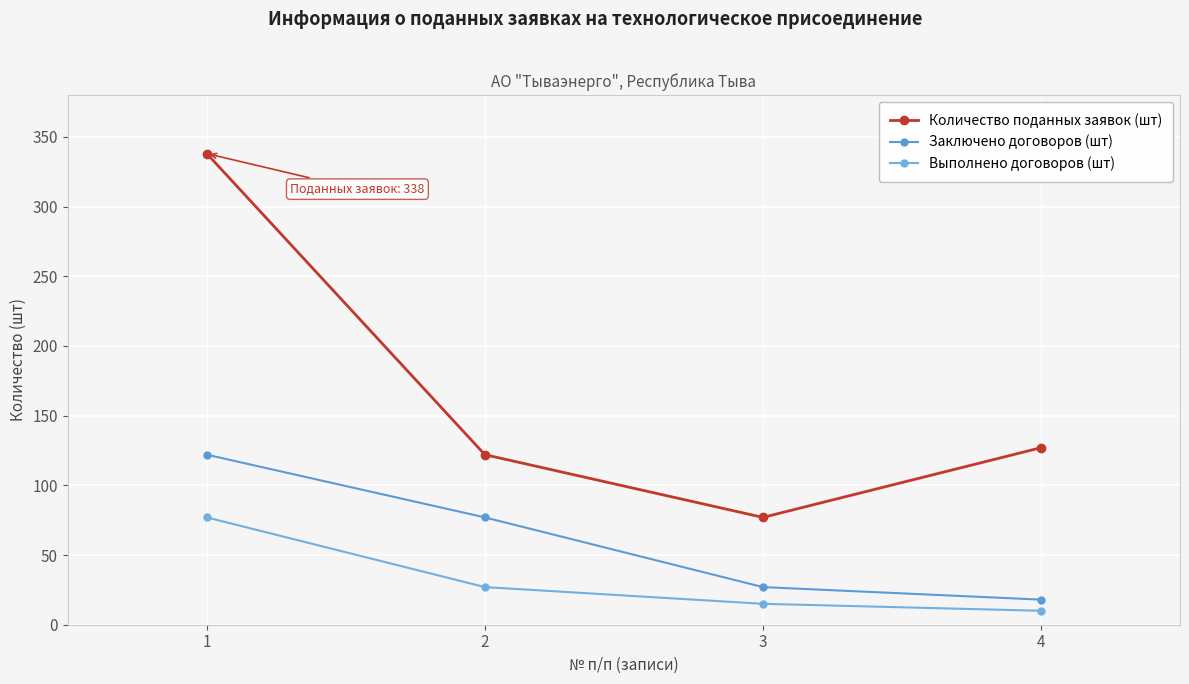

Is it true that Выполнено договоров (шт) equals 15 at 4?

False